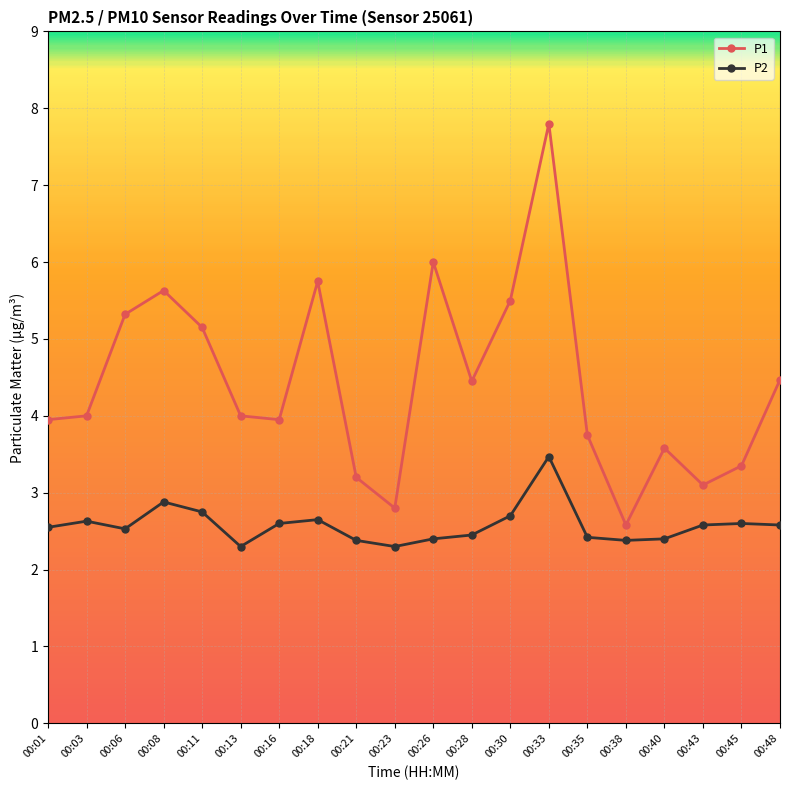

What are all the series names shown in the legend?

P1, P2